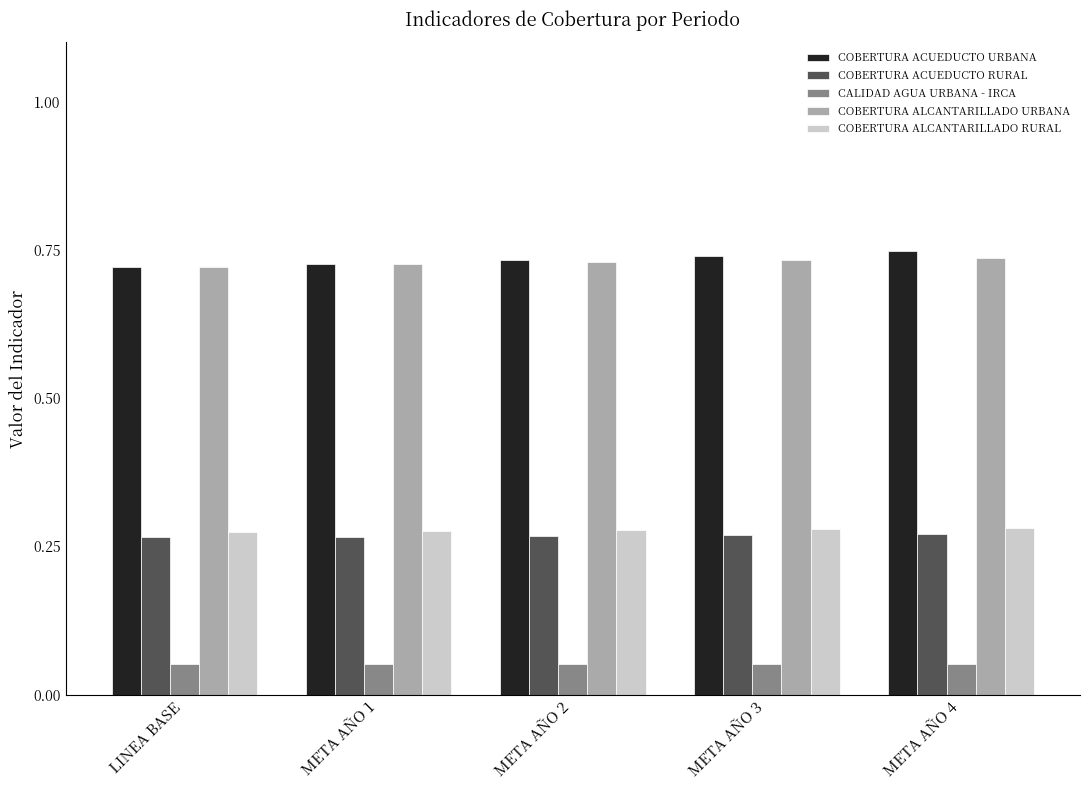

The COBERTURA ALCANTARILLADO RURAL series shows 0.2 at META AÑO 1. True or false?

False